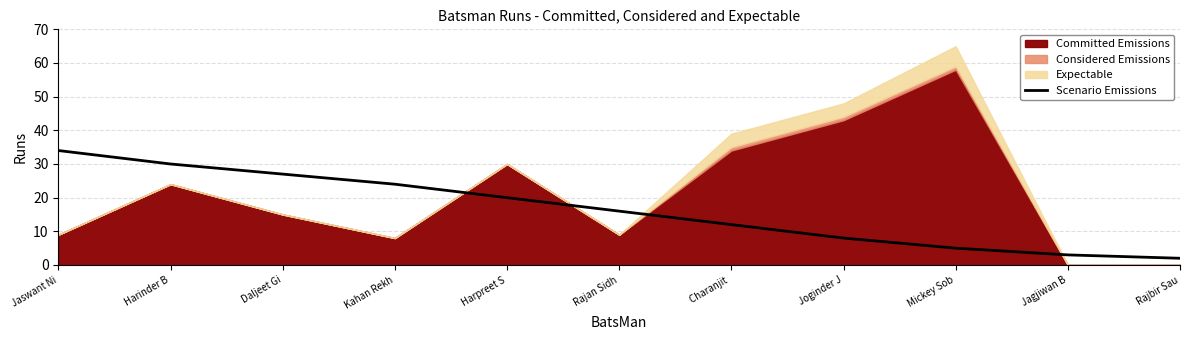

At which label does the data first exceed 16?

Jaswant Ni